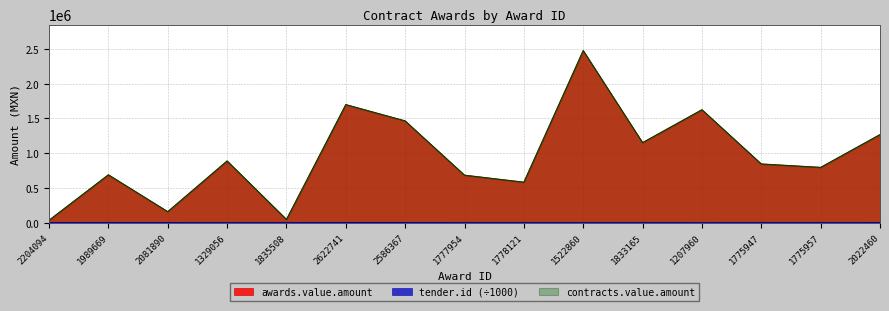

What is the total value across all series at 1778121?

1167755.2